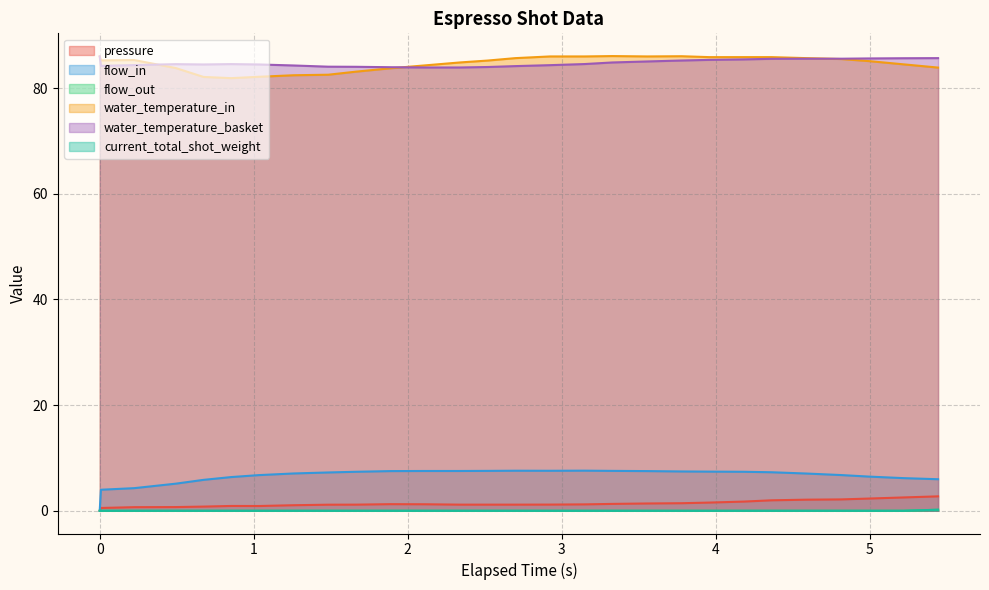

True or false: flow_out has a value of 0.3 at 5.444.

False